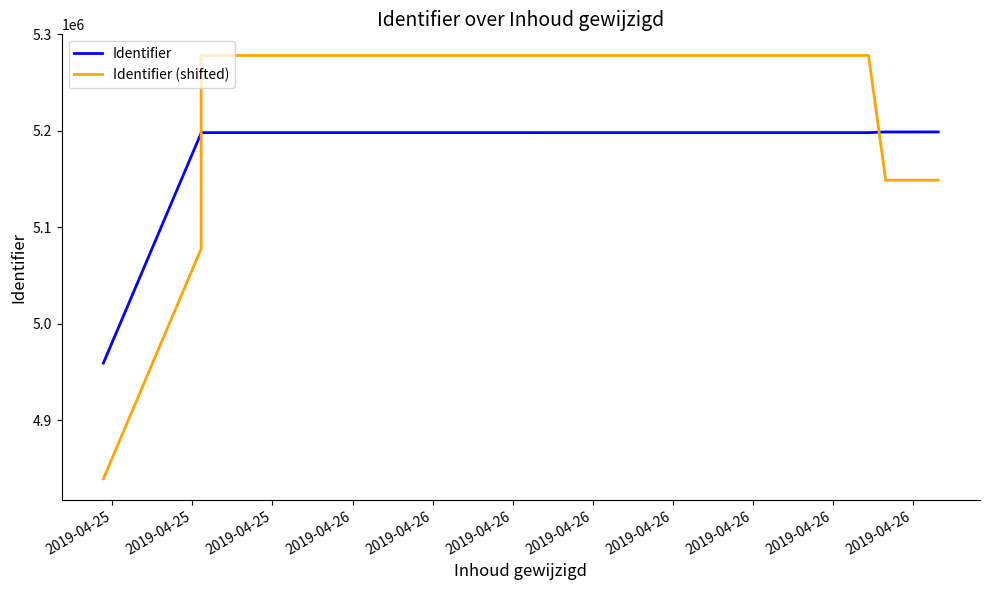

Is it true that Identifier (shifted) equals 8593775 at 2019-04-25?

False